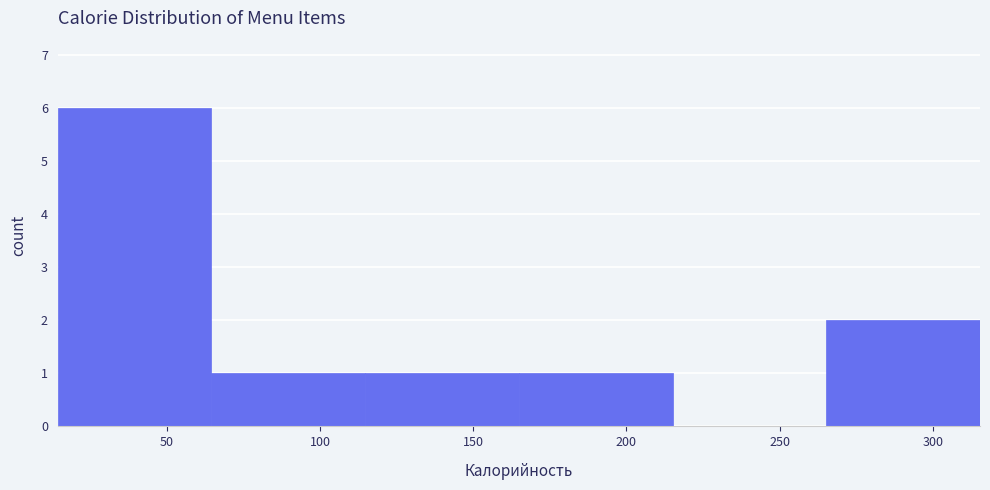

How tall is the bar that spans 265 to 315 on the x-axis? Neither the bar edges nor the heights are printed on the chart, so give them approximately, as read against the axes.

2